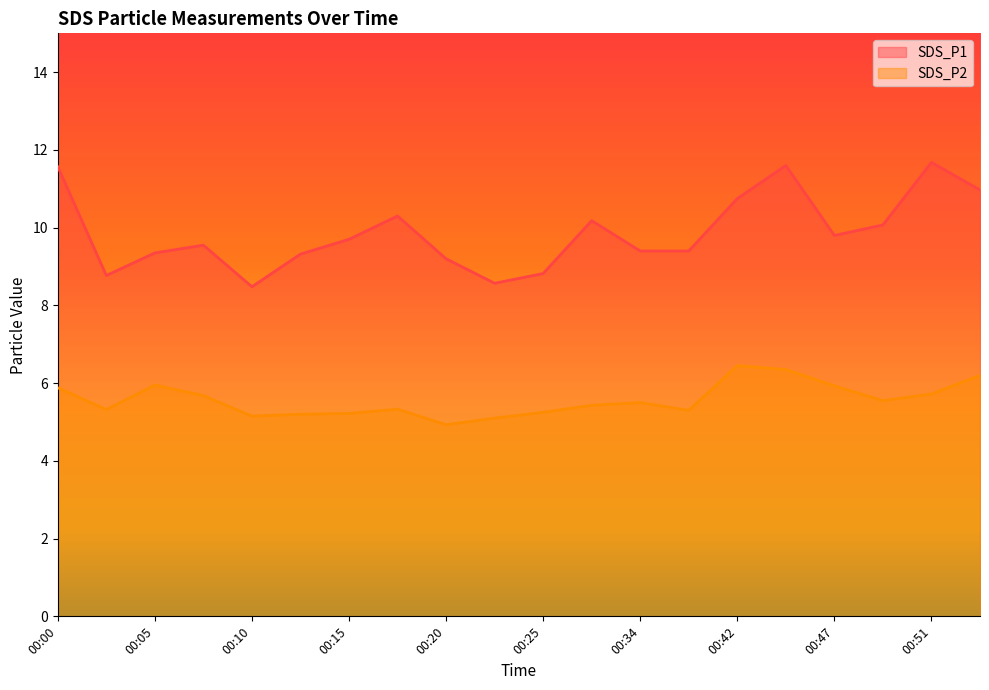

True or false: SDS_P1 and SDS_P2 intersect in this chart.

False